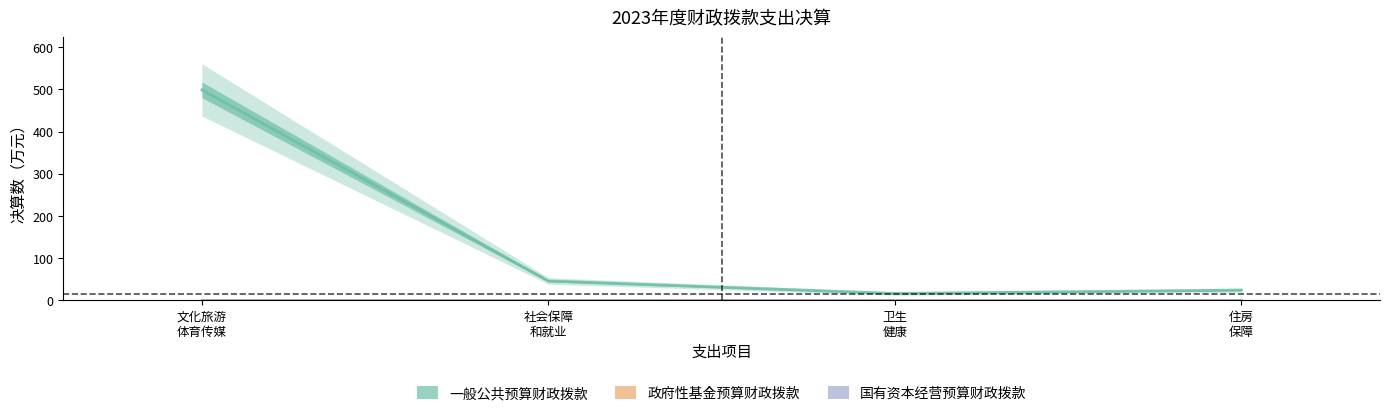

What is the sum of all 一般公共预算财政拨款 values?

584.8